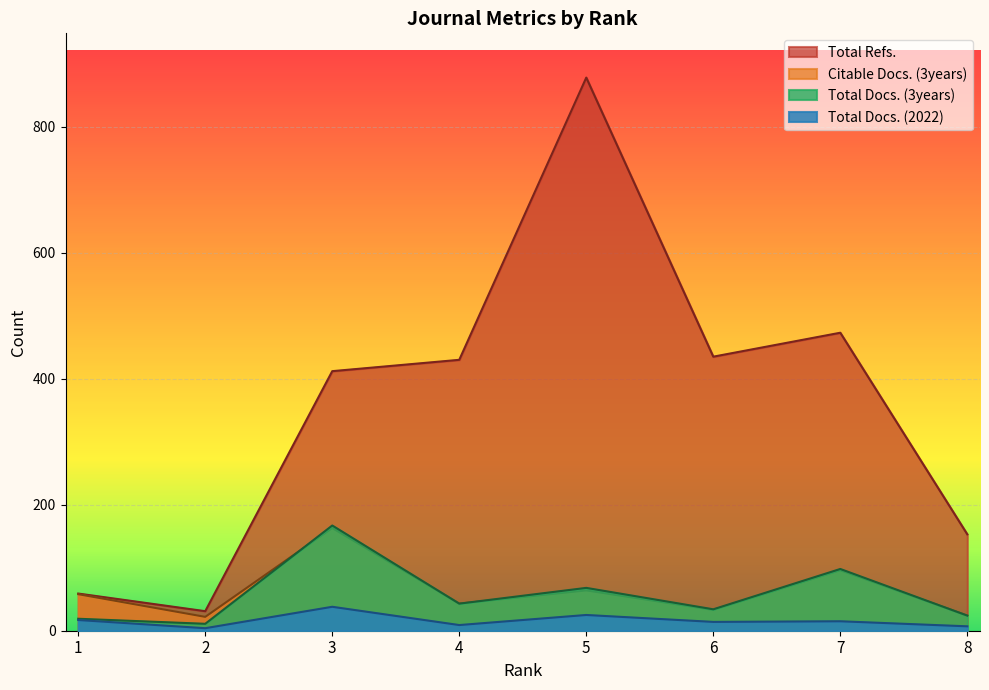

Is the value of Citable Docs. (3years) at 4 greater than the value of Total Docs. (3years) at 5?

No